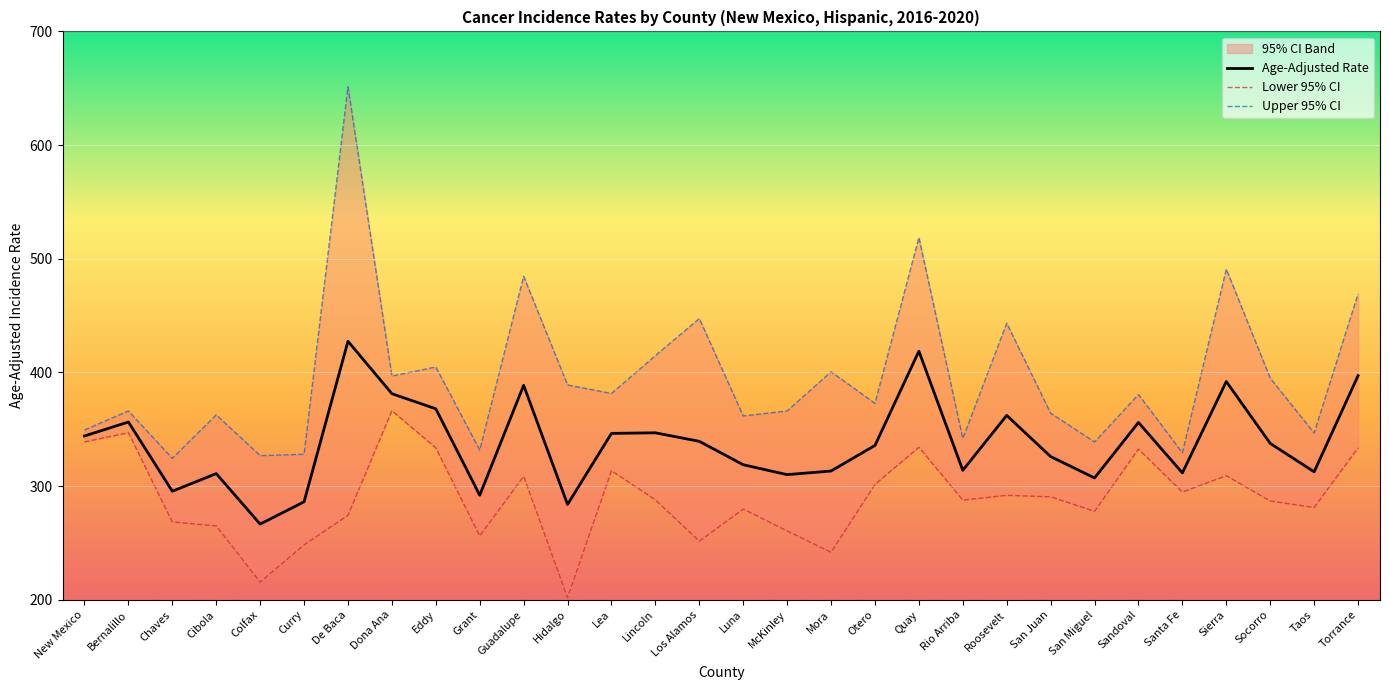

In Lower 95% CI, how many points are lower than both neighbors (excluding endpoints)?

9